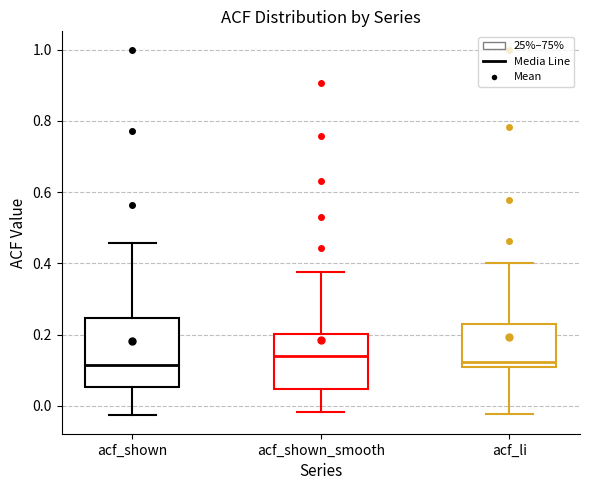

Reading left to right, read every box against the y-axis: the position of its median line, the range the box covers, and the ends of its whiskers. The values are not printed on the chart, so give them approximately, as read against the axis.

acf_shown: median 0.12, box 0.06 to 0.24, whiskers -0.02 to 0.46
acf_shown_smooth: median 0.14, box 0.04 to 0.20, whiskers -0.02 to 0.38
acf_li: median 0.12, box 0.10 to 0.24, whiskers -0.02 to 0.40